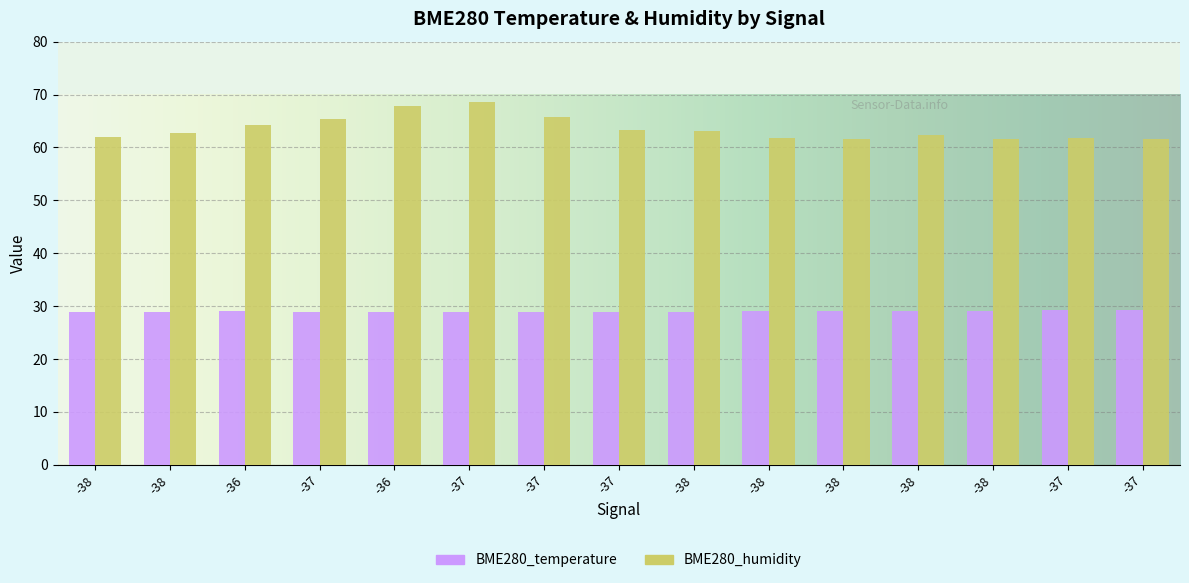

Which category has the lowest value across all series?

-38